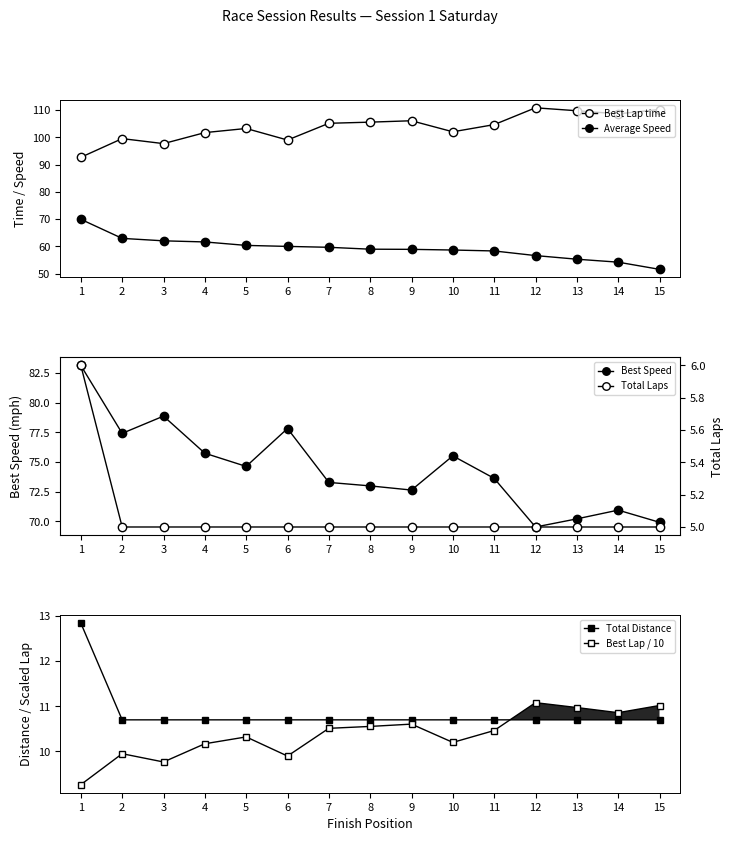

Which category has the lowest value in the Total Distance series?

2